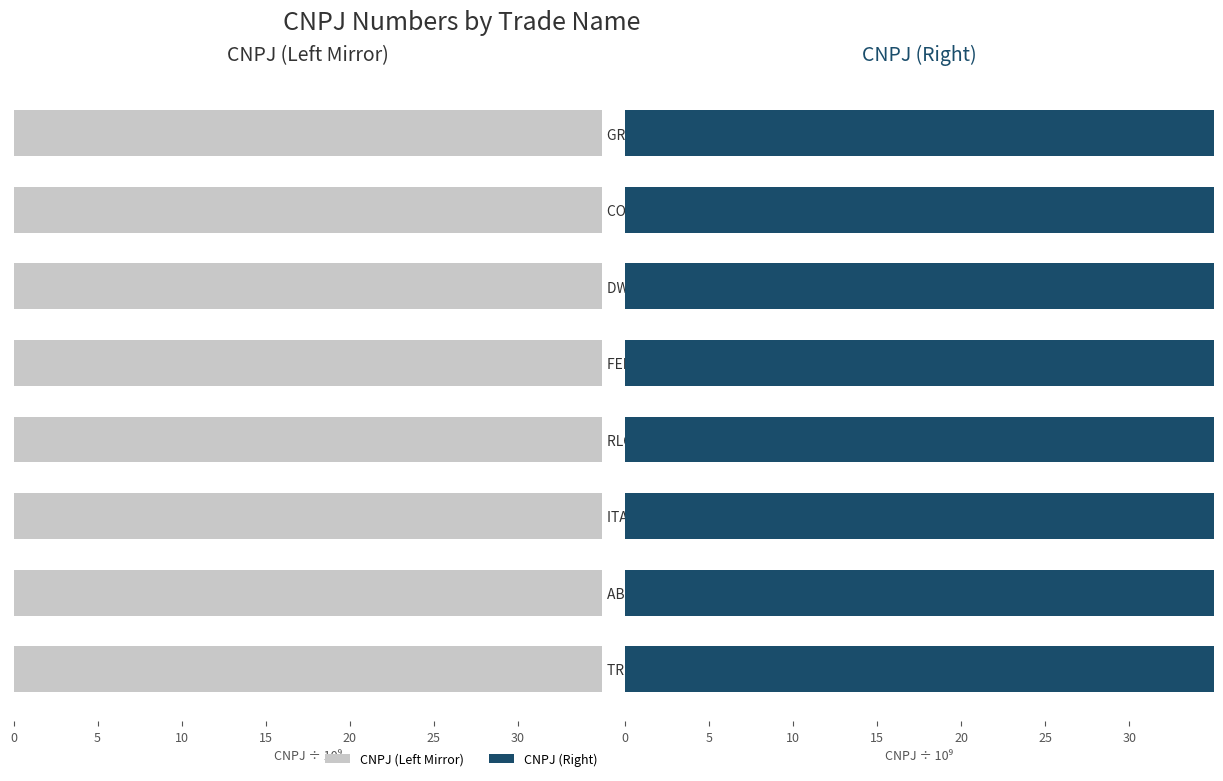

What is the maximum value shown in the chart?

61352.7